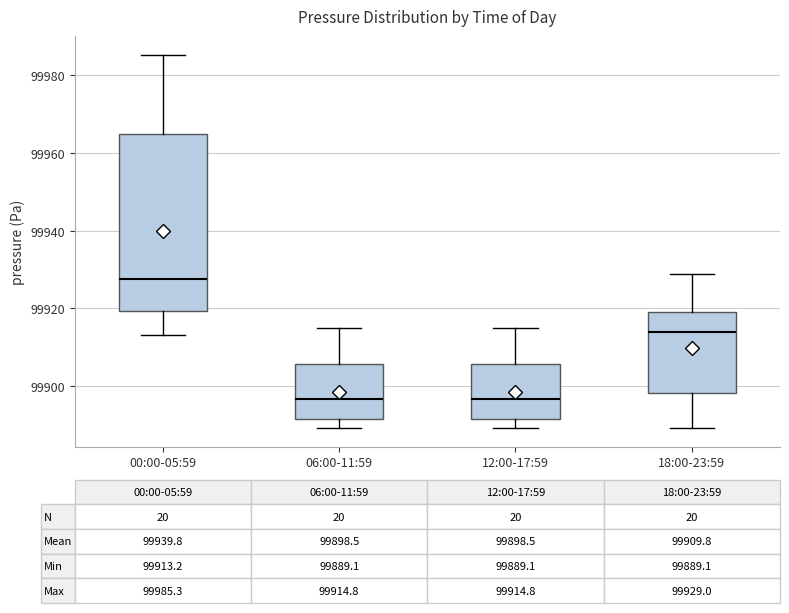

Comparing the boxes themselves (not the whiskers), which one is the tallest?

00:00-05:59